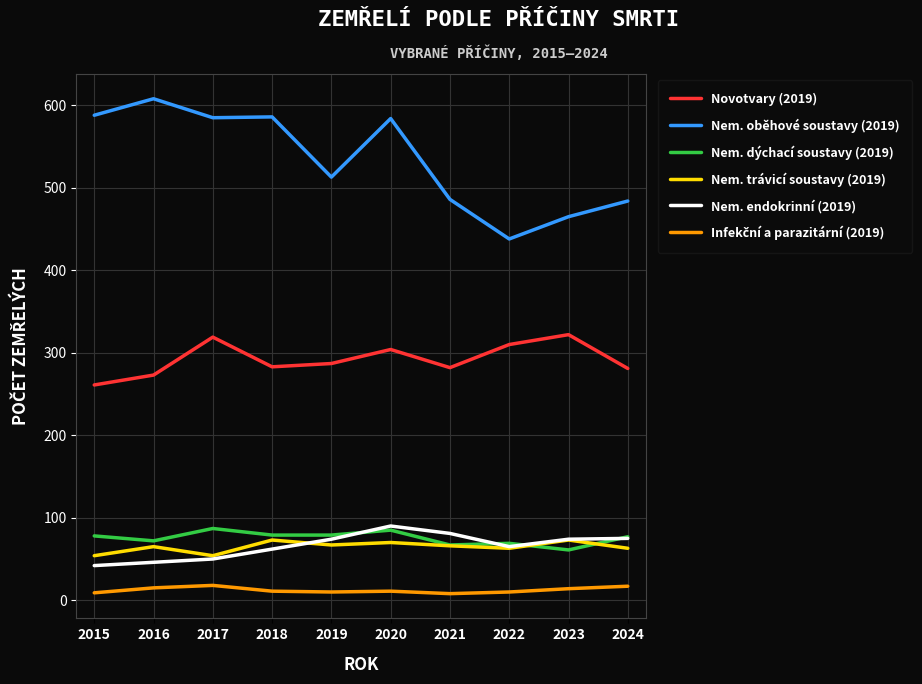

How many lines are shown in the chart?

6